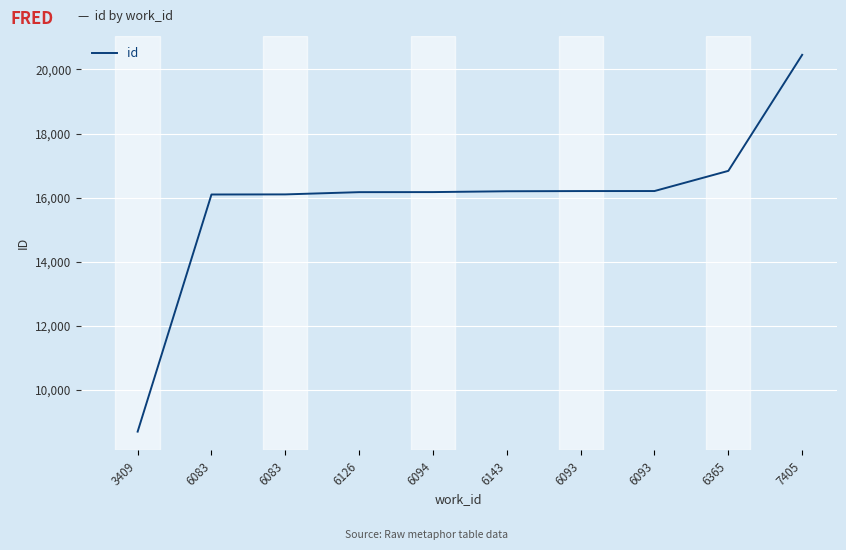

Is this an area chart (filled region under the line)?

No